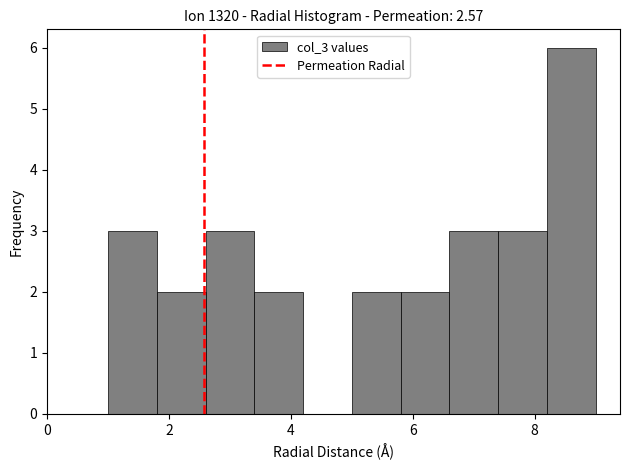

Reading left to right, list every bar in this chart as the range it spans on the x-axis followed by its height. The values are not printed on the chart, so give them approximately, as read against the axis.

1.0 to 1.8: 3
1.8 to 2.6: 2
2.6 to 3.4: 3
3.4 to 4.2: 2
4.2 to 5.0: 0
5.0 to 5.8: 2
5.8 to 6.6: 2
6.6 to 7.4: 3
7.4 to 8.2: 3
8.2 to 9.0: 6